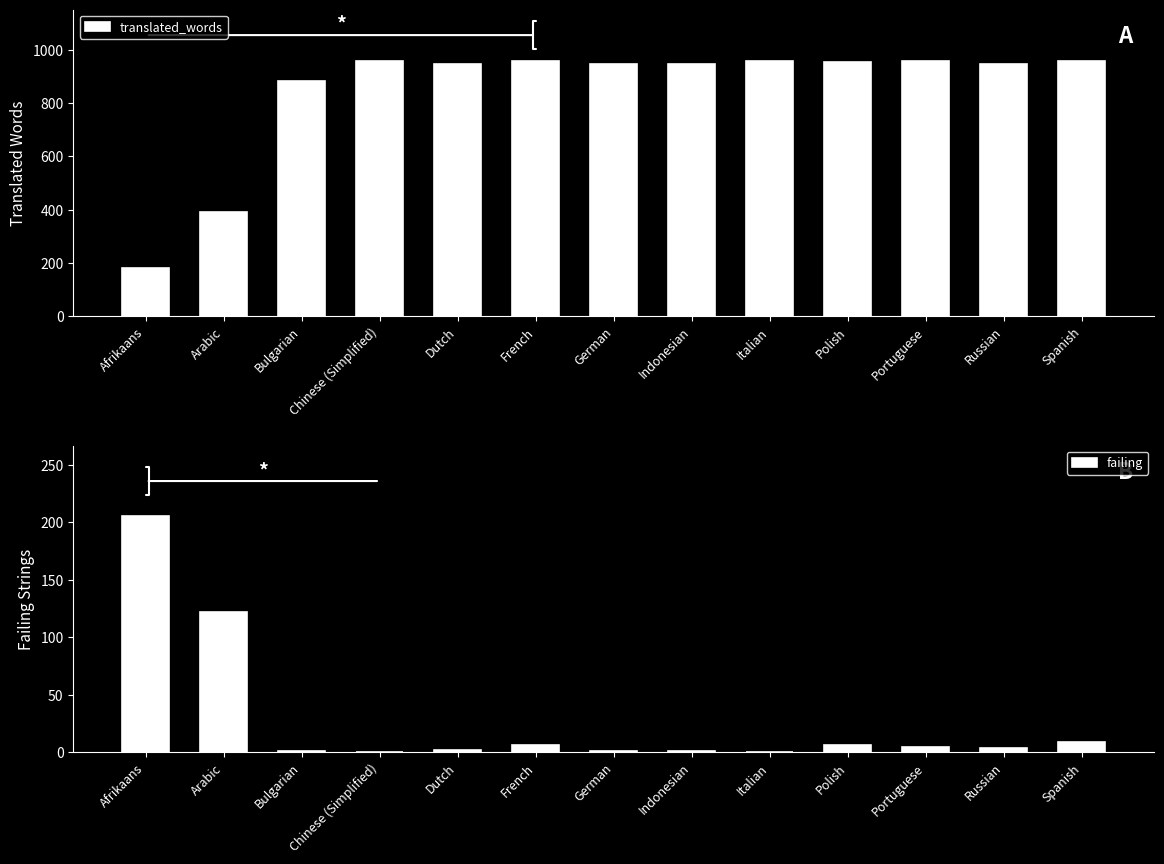

The value of translated_words at Chinese (Simplified) is 1581. True or false?

False